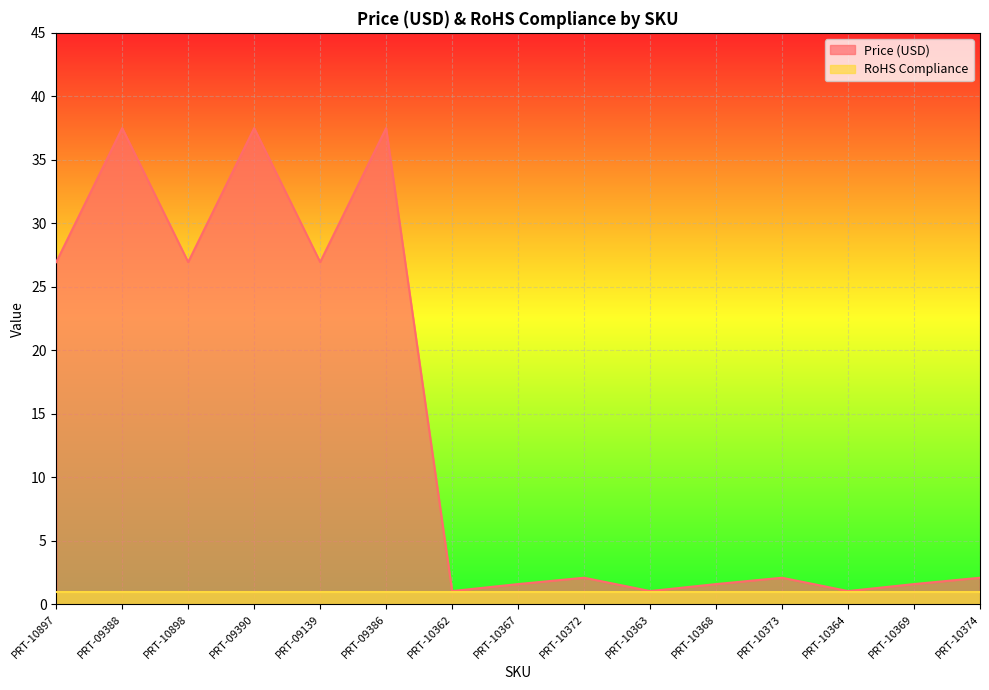

Between PRT-10363 and PRT-10898, which is larger?

PRT-10898